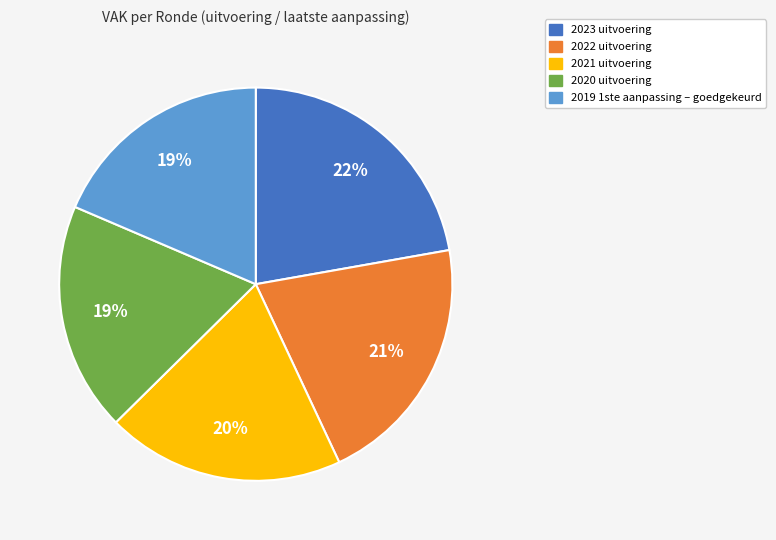

Is 2023 uitvoering the majority of the pie?

No